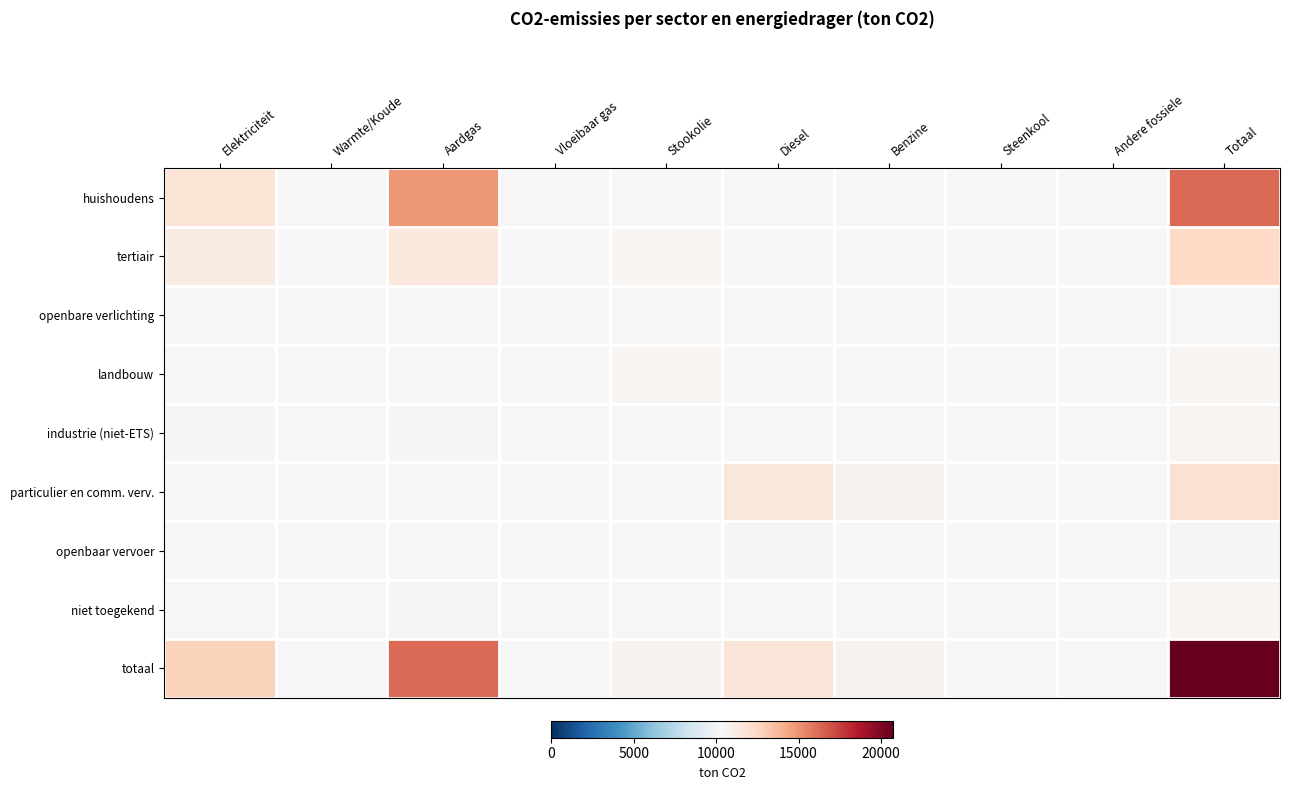

Which series changed the most between Diesel and Benzine?

totaal